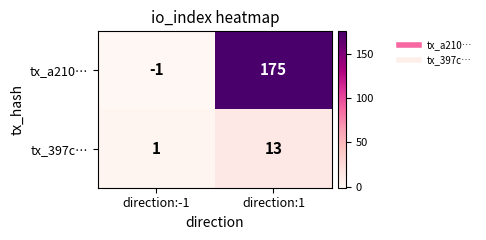

Reading right to left, list all the values displayed in this chart.

tx_a210…: direction:1=175	direction:-1=-1
tx_397c…: direction:1=13	direction:-1=1